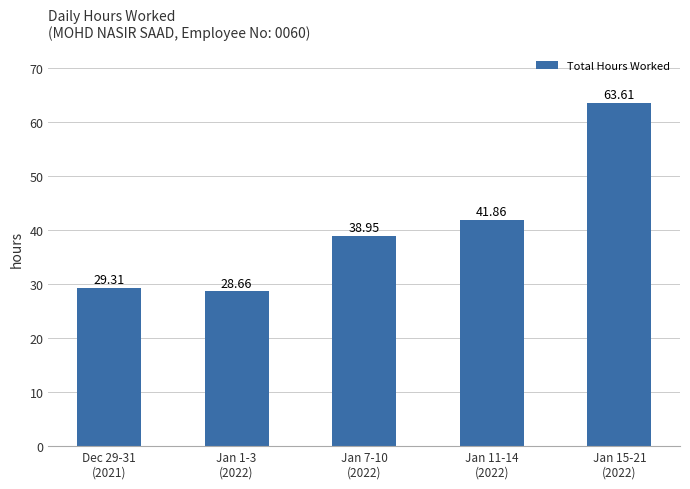

What is the change in value from Jan 1-3
(2022) to Jan 7-10
(2022)?

+10.3